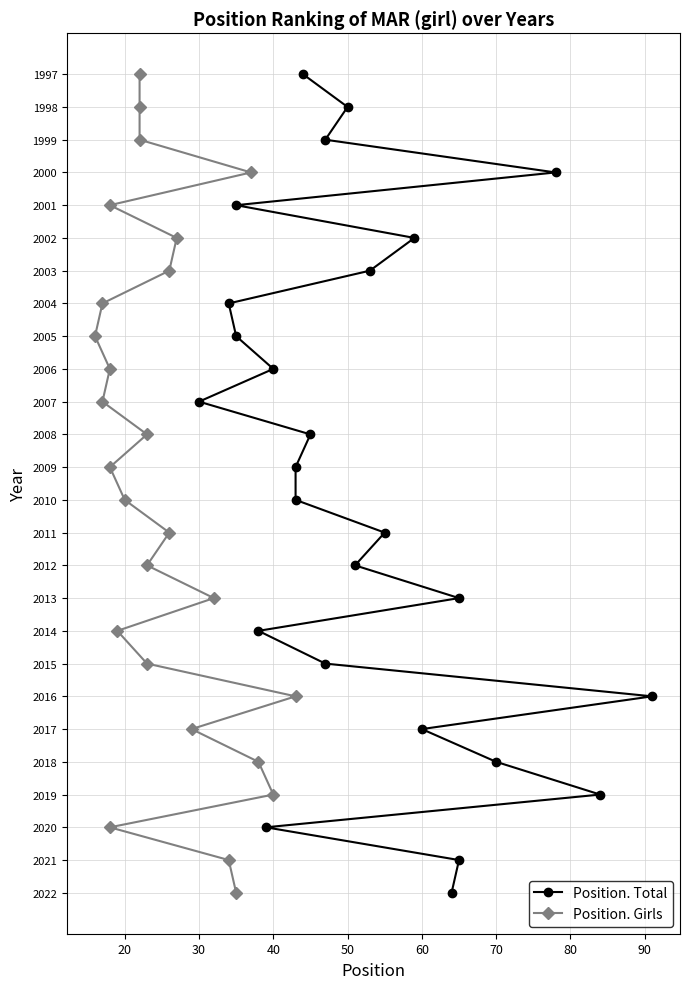

Count the number of data series in this chart.

2